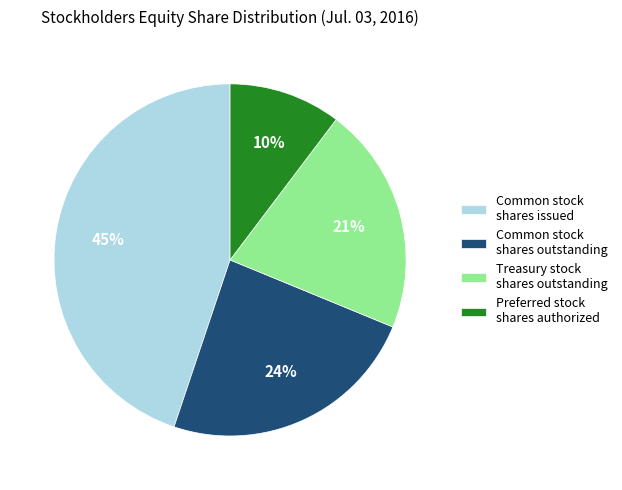

Do Treasury stock shares outstanding and Common stock shares issued together represent more than half of the pie?

Yes